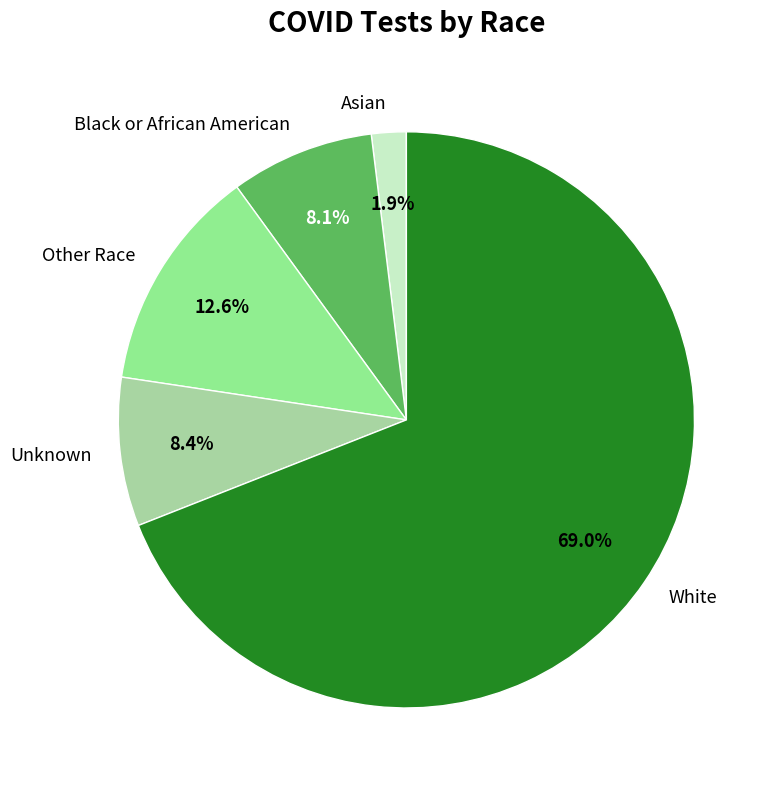

How much of the chart is everything except Black or African American?

91.9%